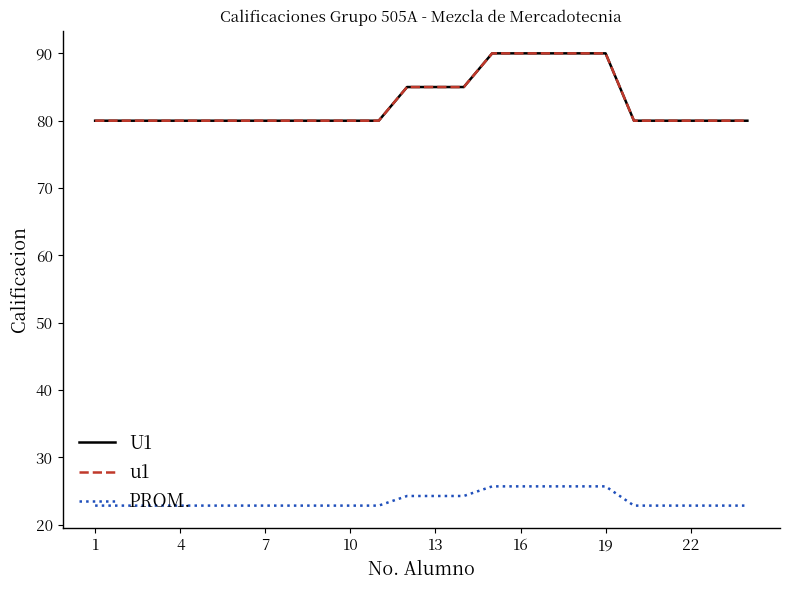

Does the chart display data point markers on the line(s)?

No